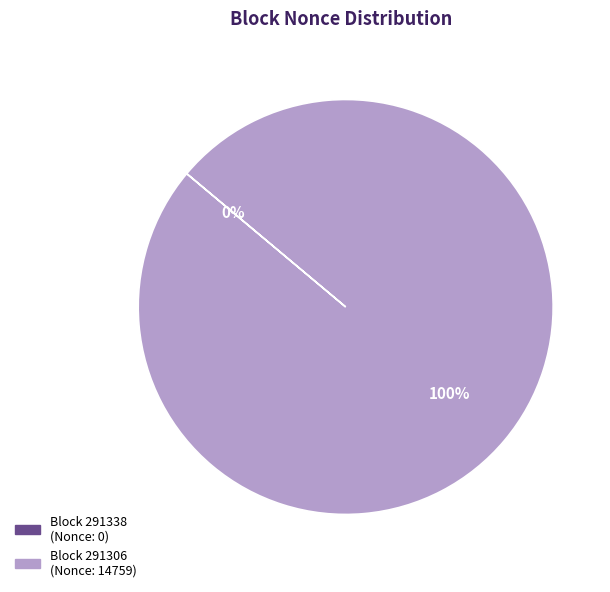

To the nearest percent, what is the average slice percentage?

50%